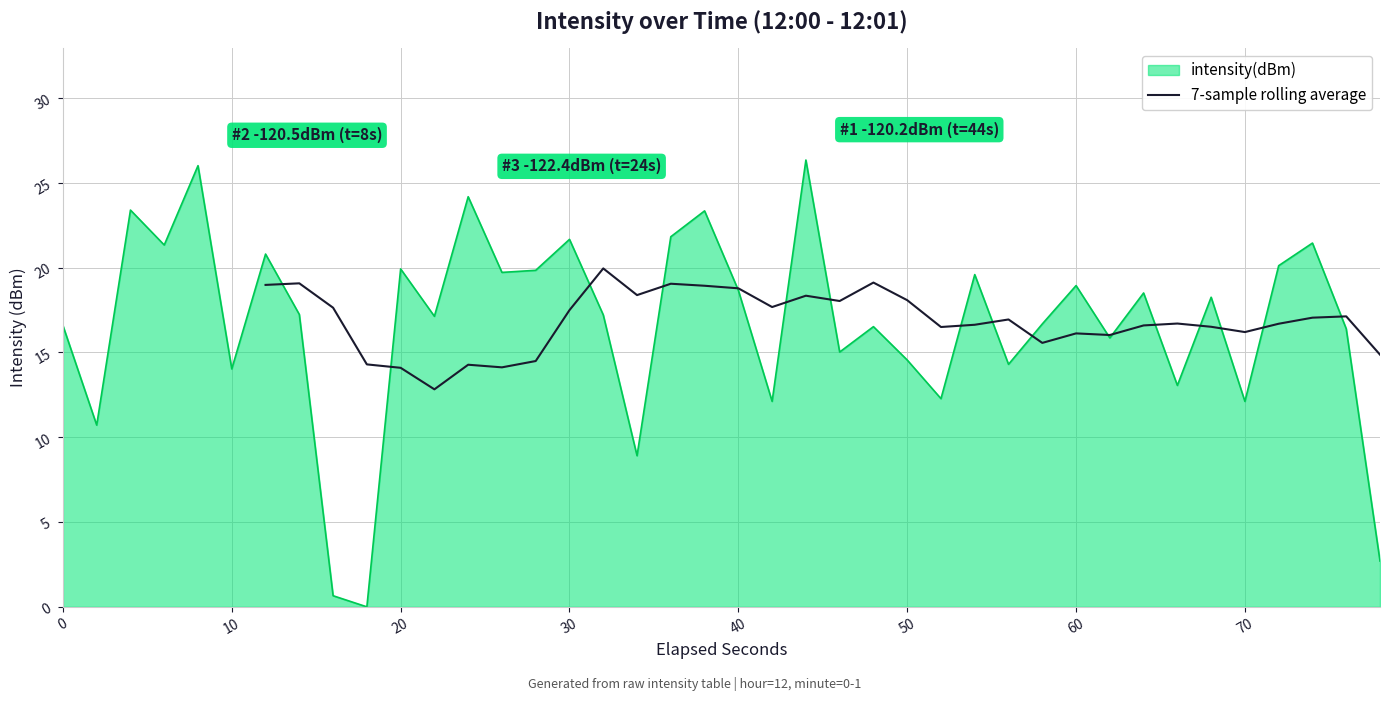

Is it true that 7-sample rolling average equals 16.2 at 70?

True